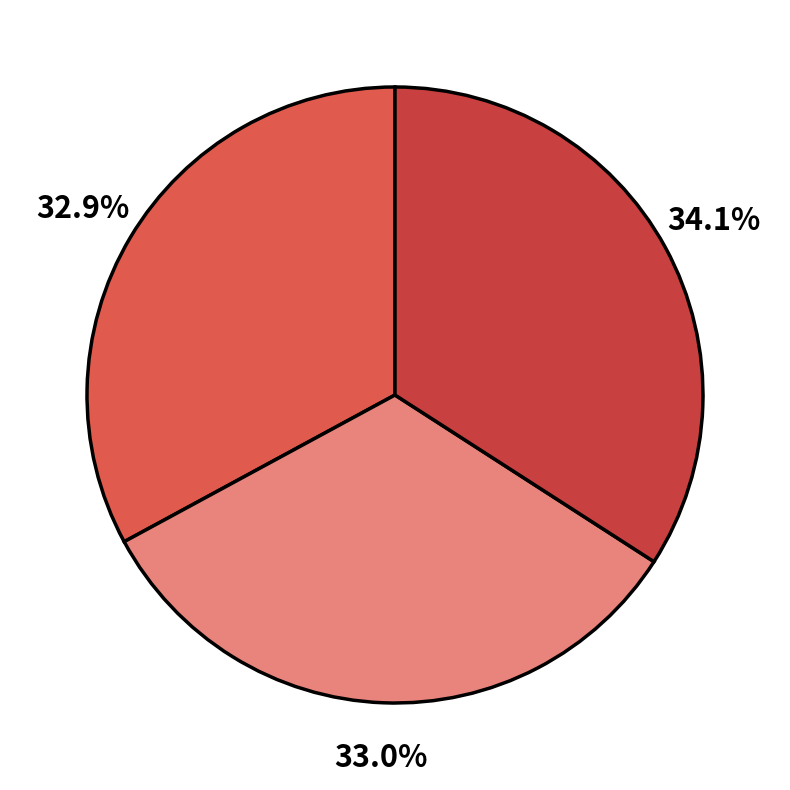

How many slices are in this pie chart?

3